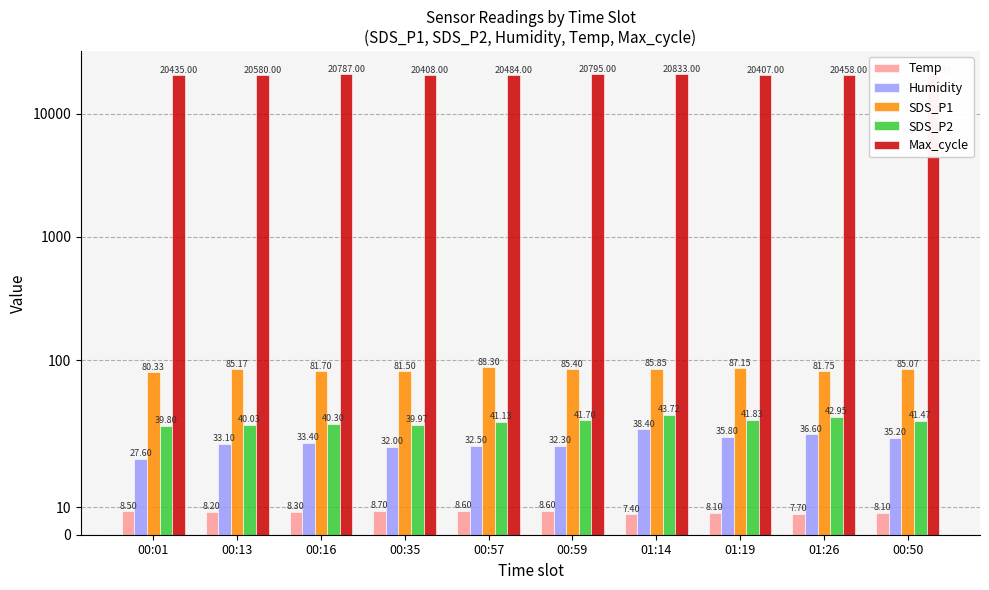

What is the spread (max minus min) of values at 01:26?

20450.3